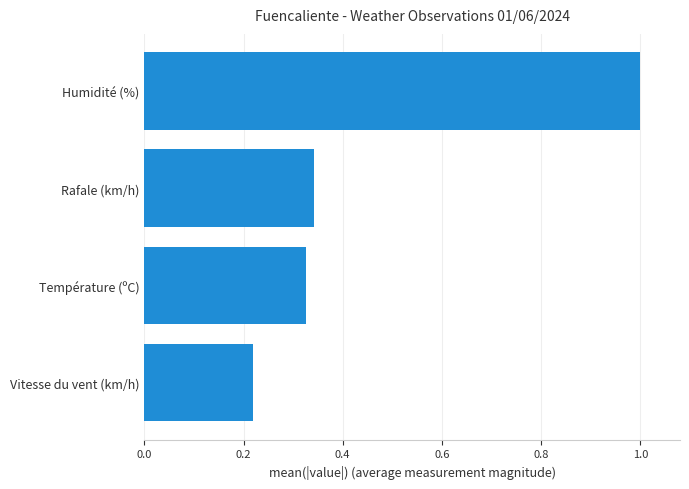

How many data points does each series have?

4